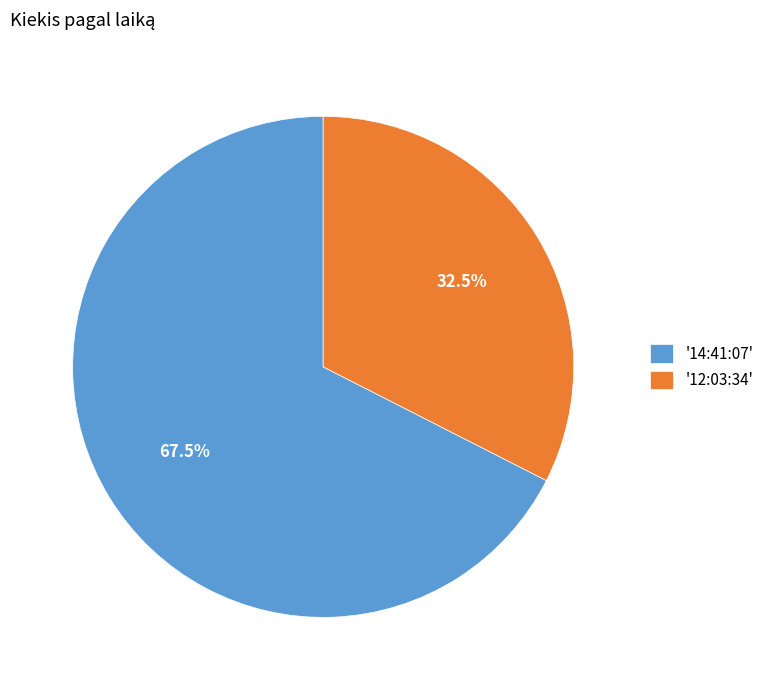

What is the smallest slice in the pie chart?

'12:03:34'